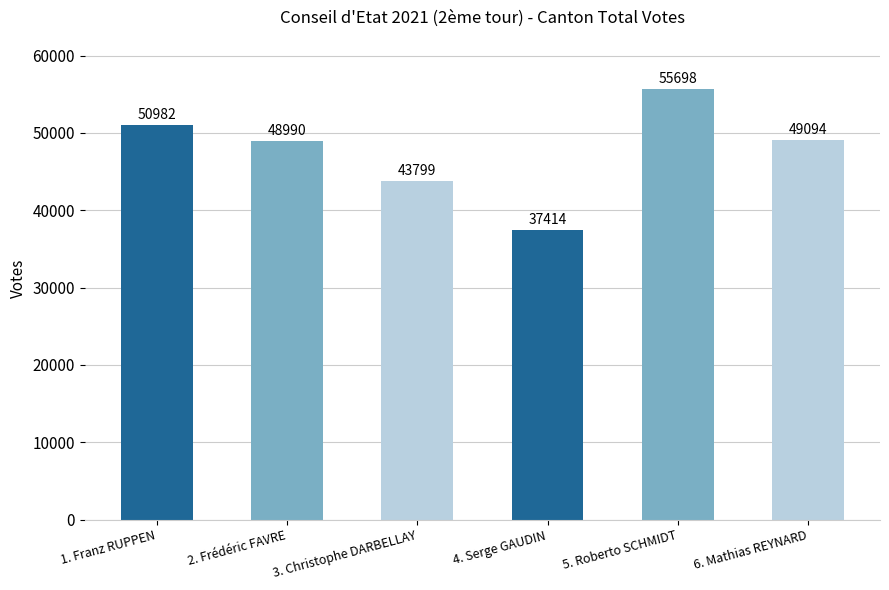

Is it true that the value at 3. Christophe DARBELLAY is 43799?

True